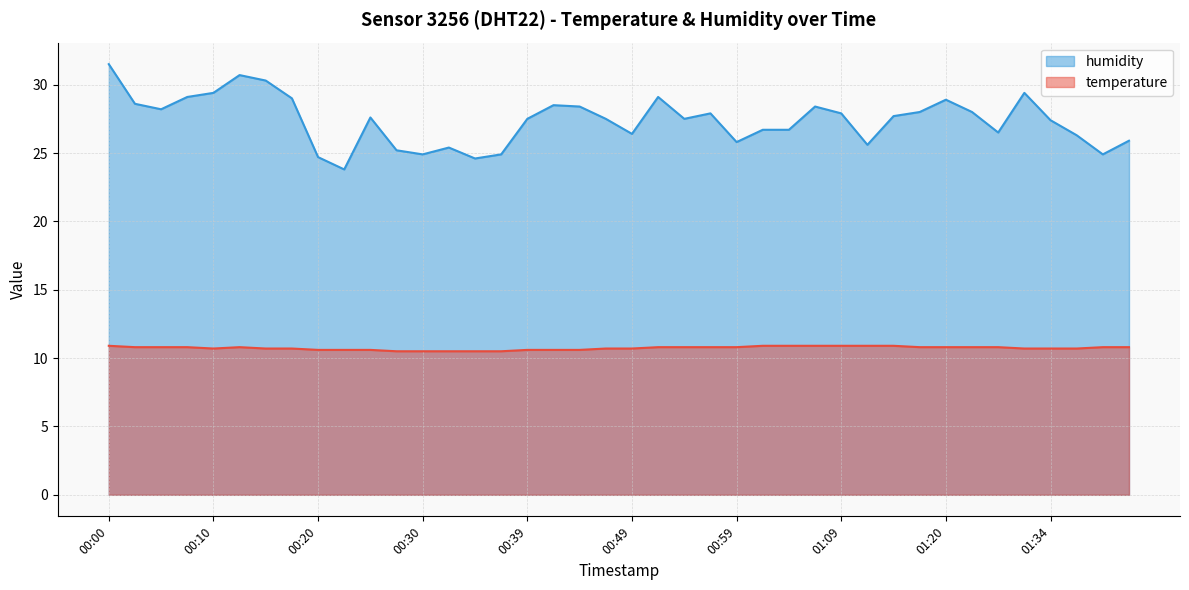

How many interior local valleys does the humidity series have?

10